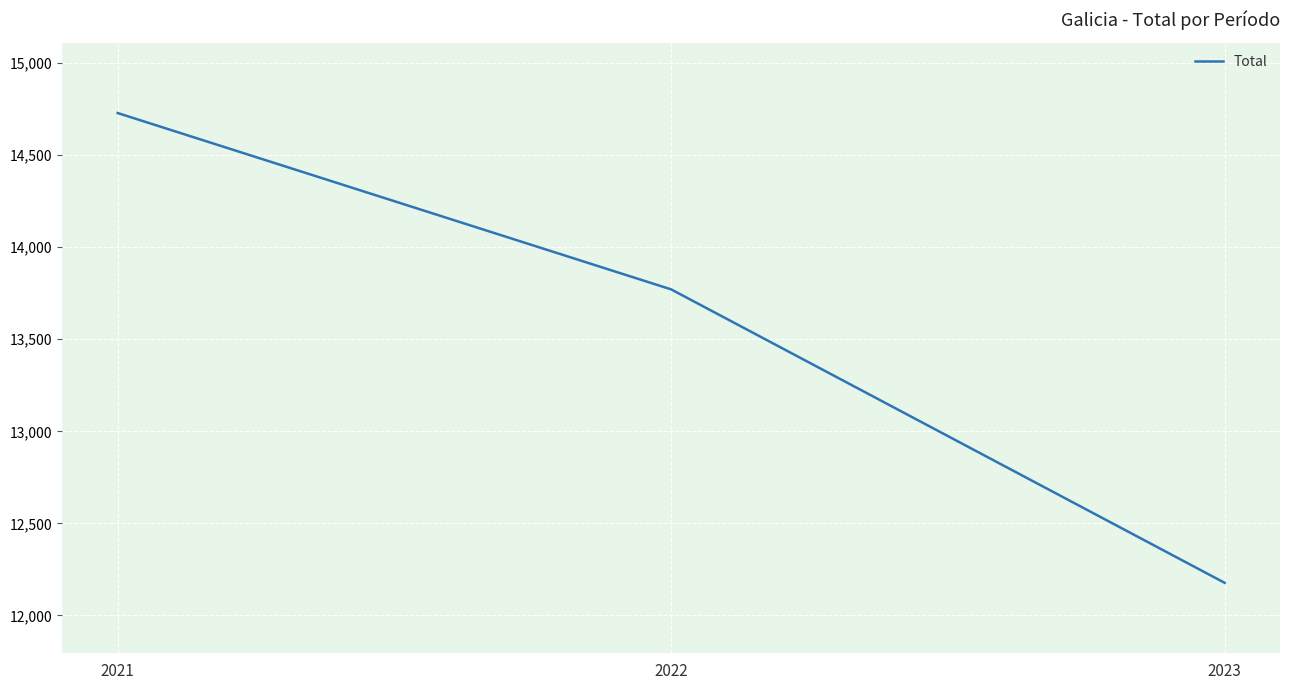

Reading left to right, list all the values displayed in this chart.

14729	13771	12177